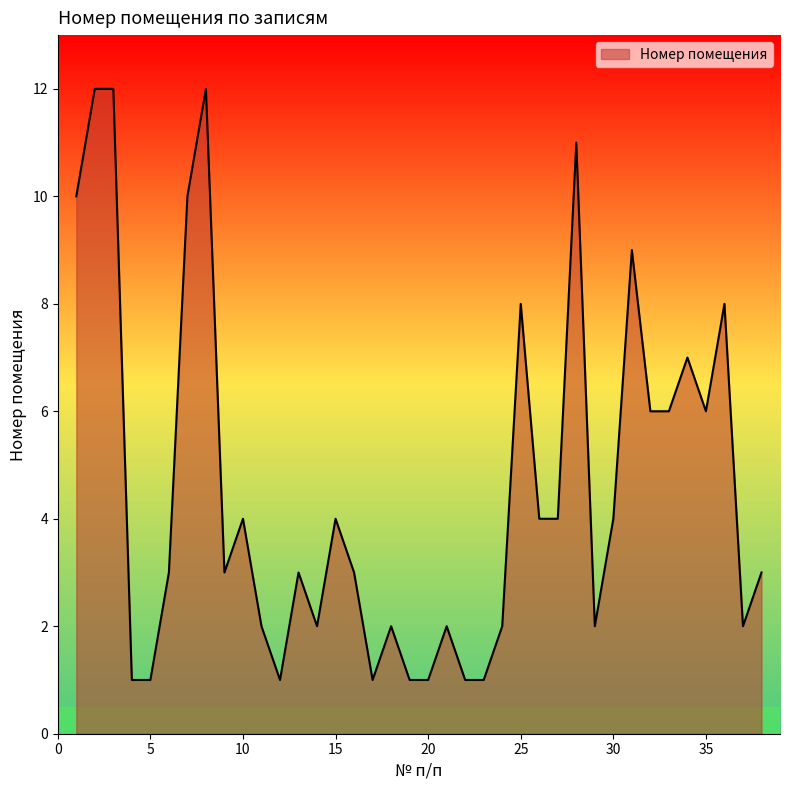

What is the greatest value displayed?

12